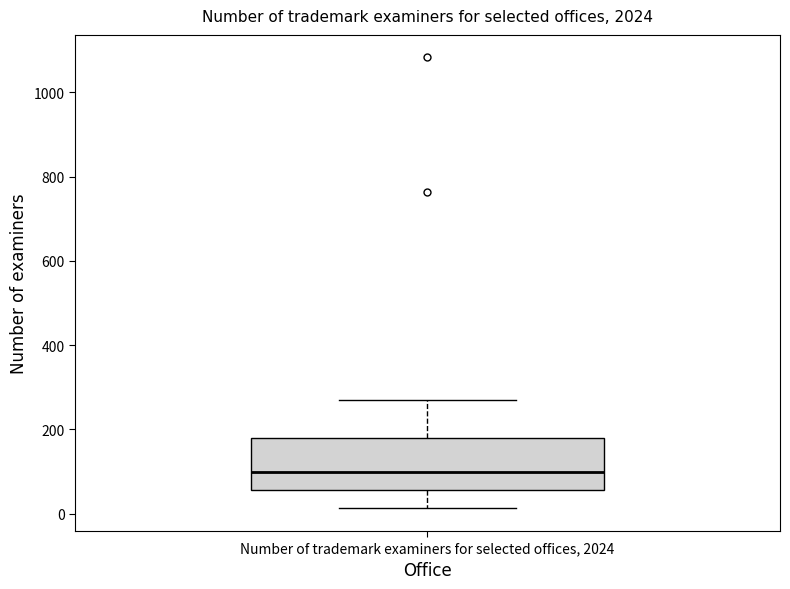

Read this box plot against the y-axis: the position of the median line, the range covered by the box, and the ends of both whiskers. The values are not printed on the chart, so give them approximately, as read against the axis.

median 100, box 60 to 180, whiskers 20 to 280